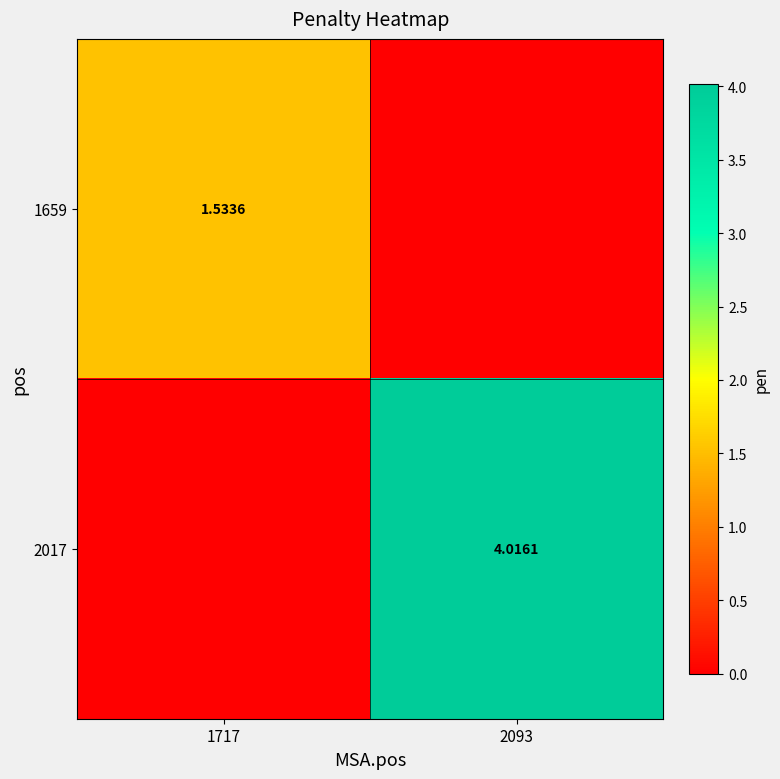

Is the value of 1659 at 1717 greater than the value of 2017 at 2093?

No